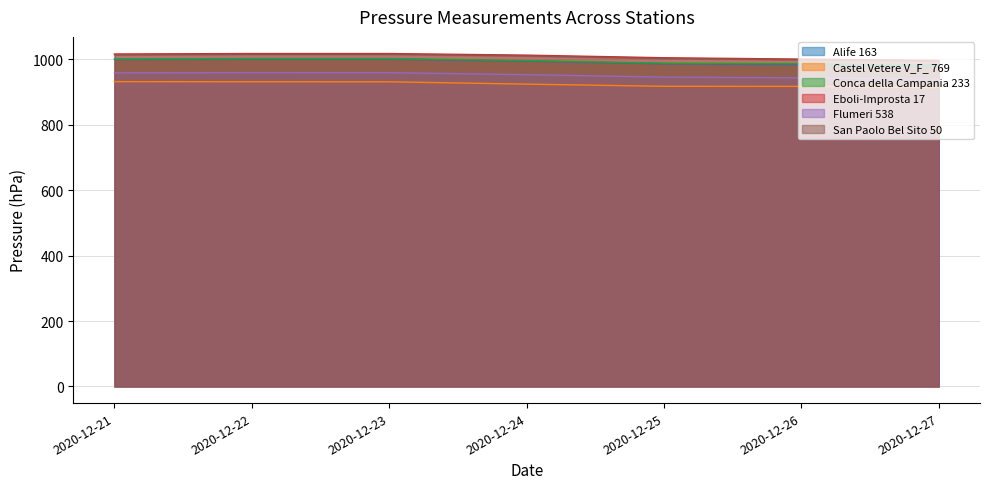

True or false: Conca della Campania 233 and San Paolo Bel Sito 50 cross at least once.

False